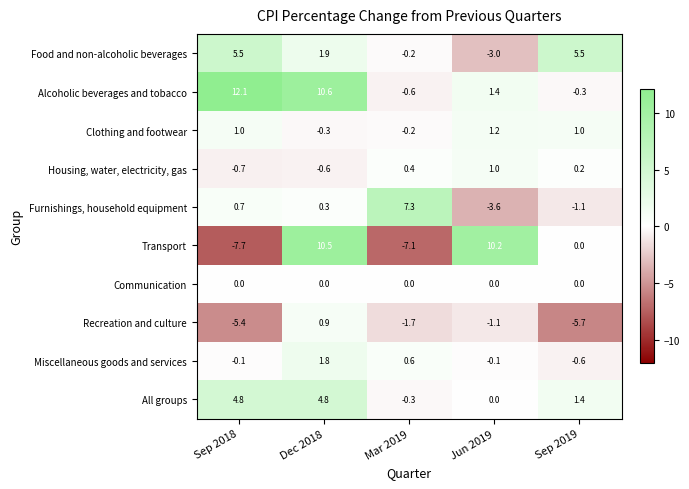

What is the difference between the maximum and minimum values in the Food and non-alcoholic beverages series?

8.5